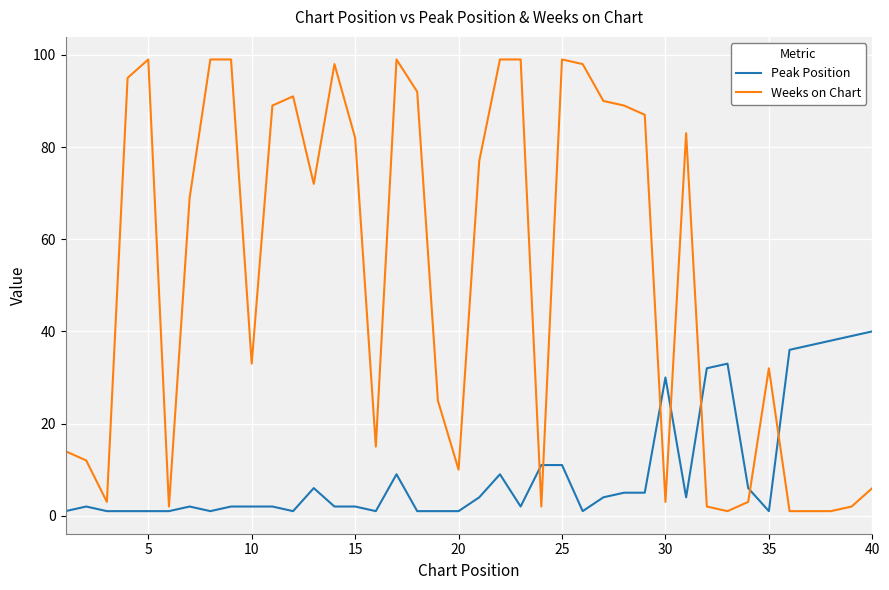

What is the greatest value displayed?

99